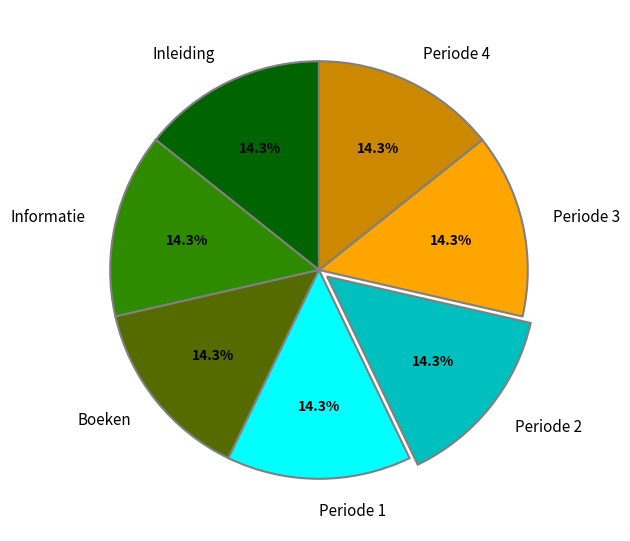

To the nearest percent, what percentage of the pie is Periode 1?

14%